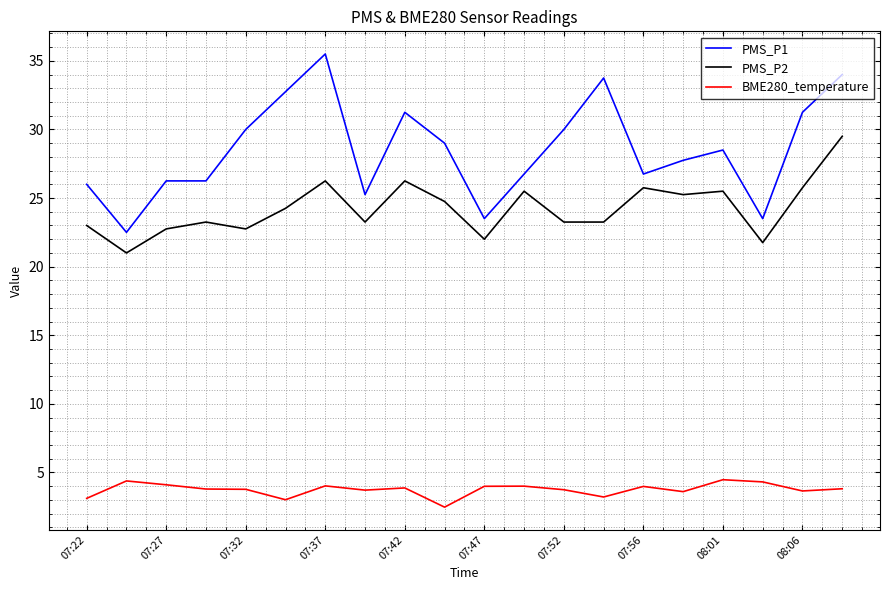

Which series has the widest spread of values?

PMS_P1